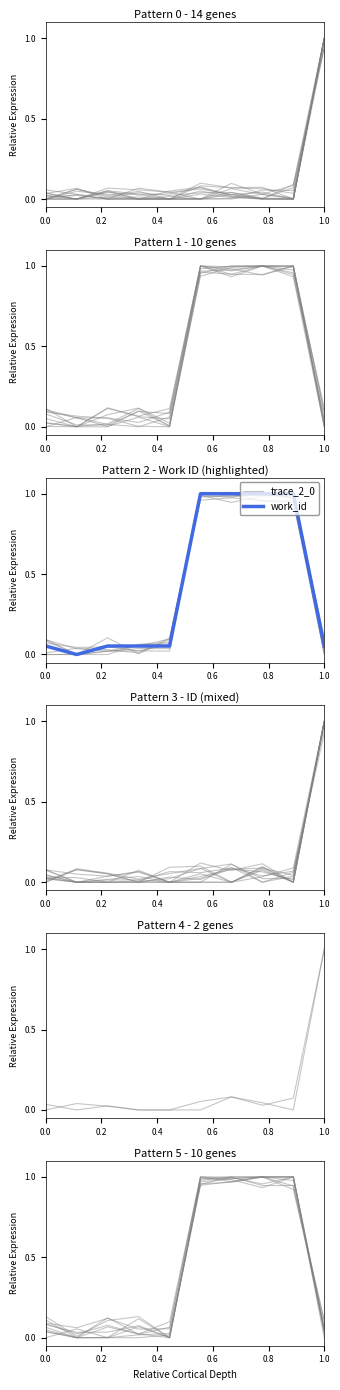

Which series has the widest spread of values?

id